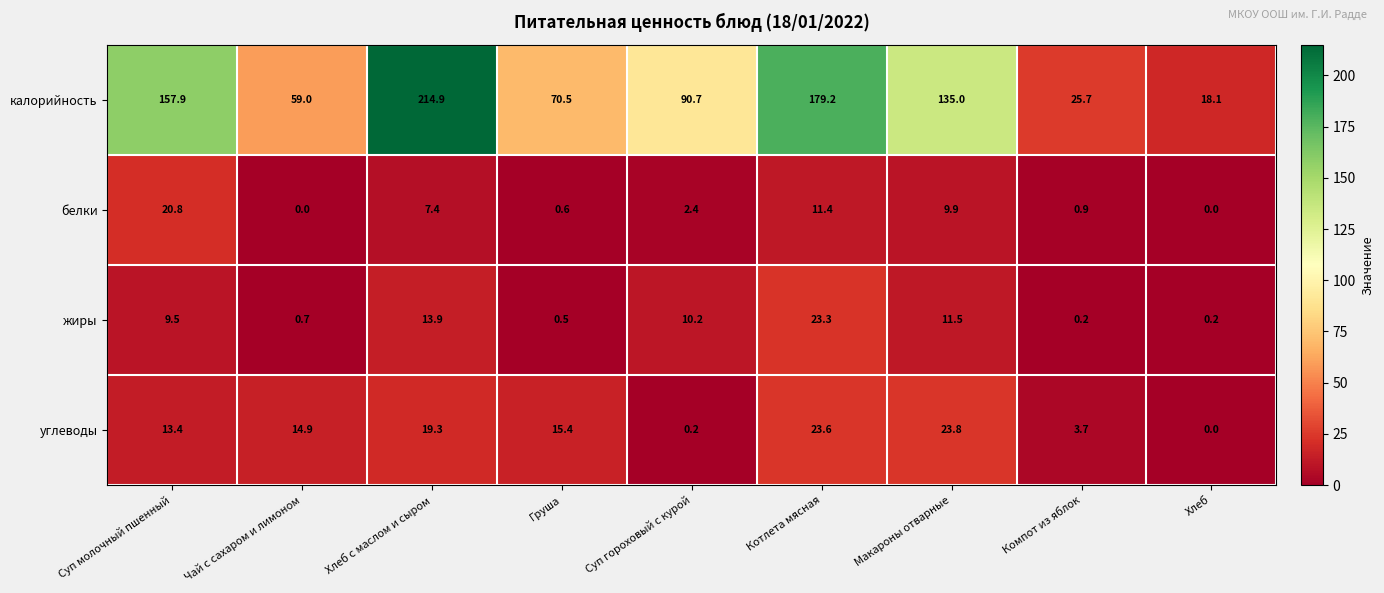

Which series changed the most between Груша and Котлета мясная?

калорийность